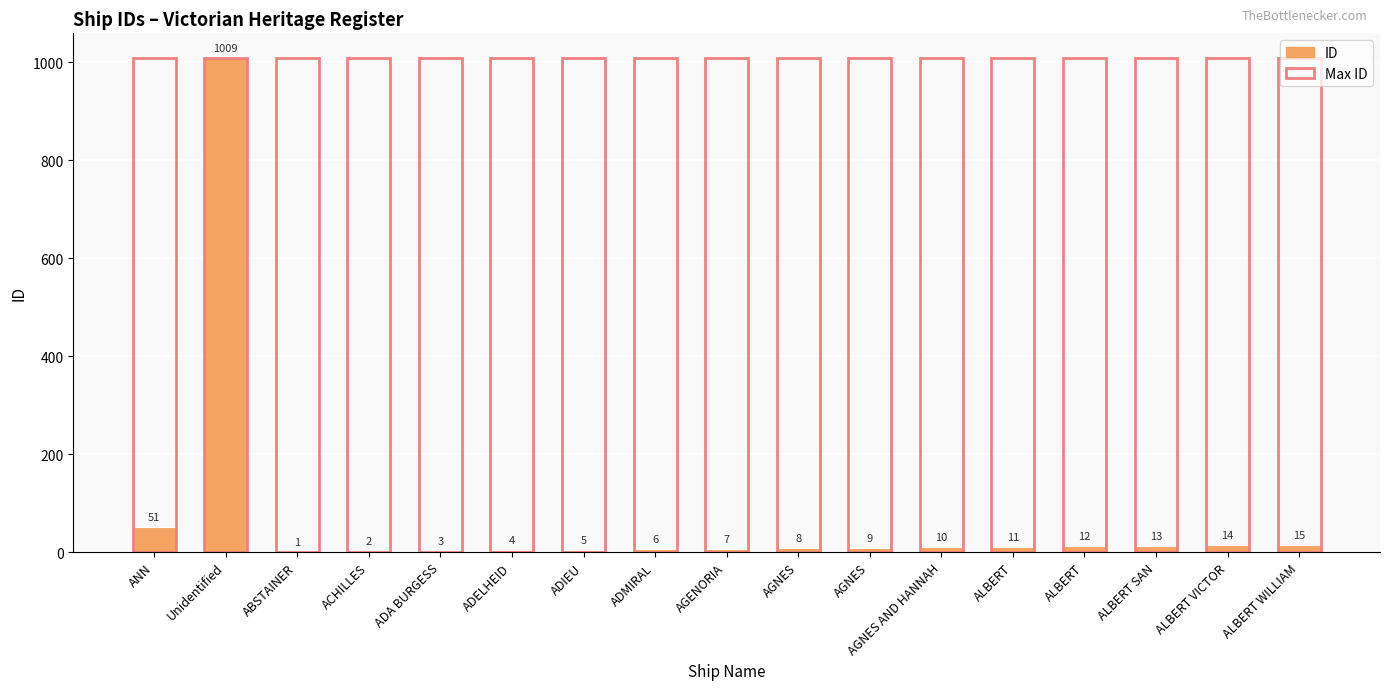

Read the Max ID value at ACHILLES.

1009